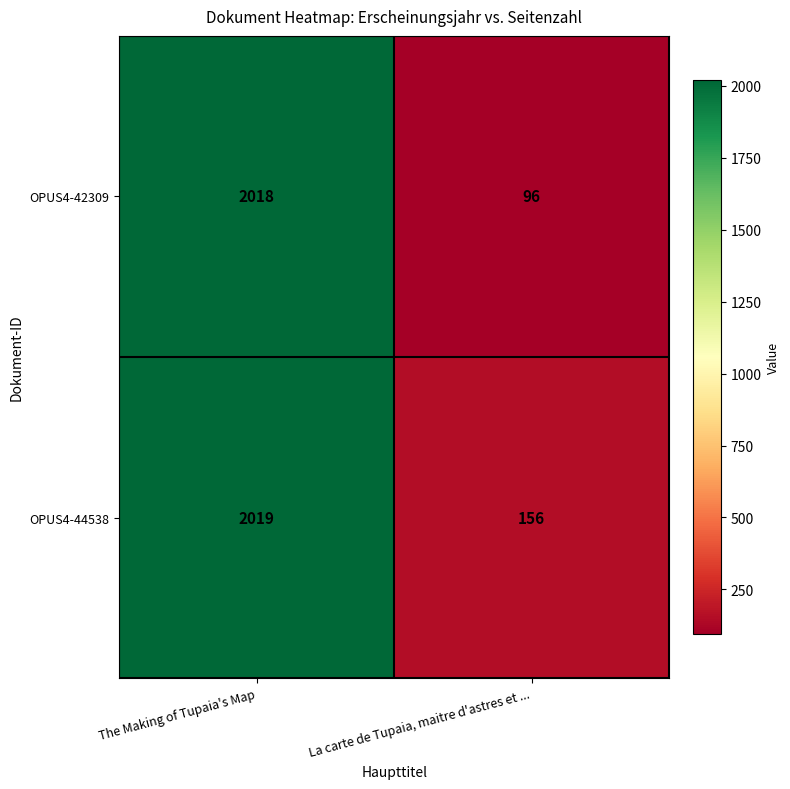

Rank the categories by OPUS4-42309 value from lowest to highest.

La carte de Tupaia, maitre d'astres et ..., The Making of Tupaia's Map